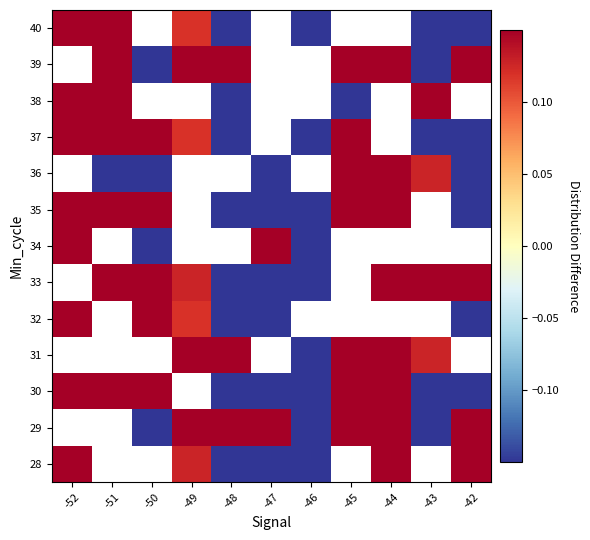

How many values in the 29 series exceed 0?

6